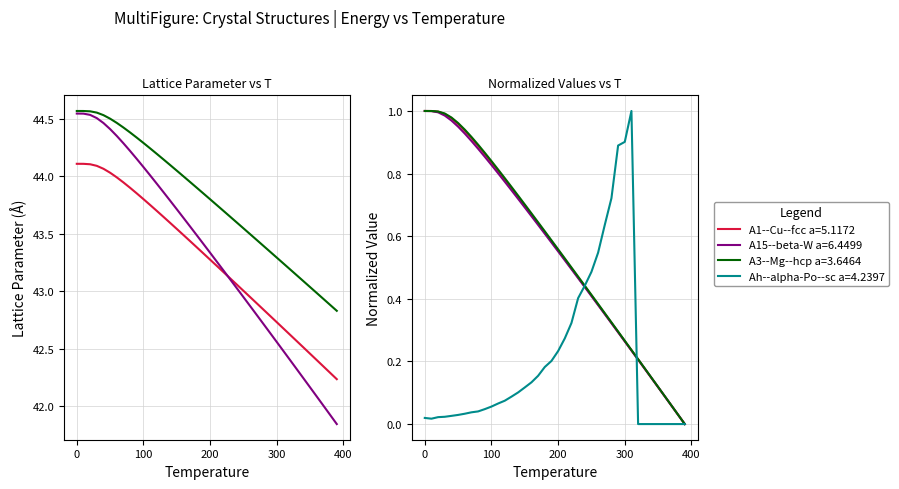

Which series has the largest total across all categories?

A3--Mg--hcp a=3.6464